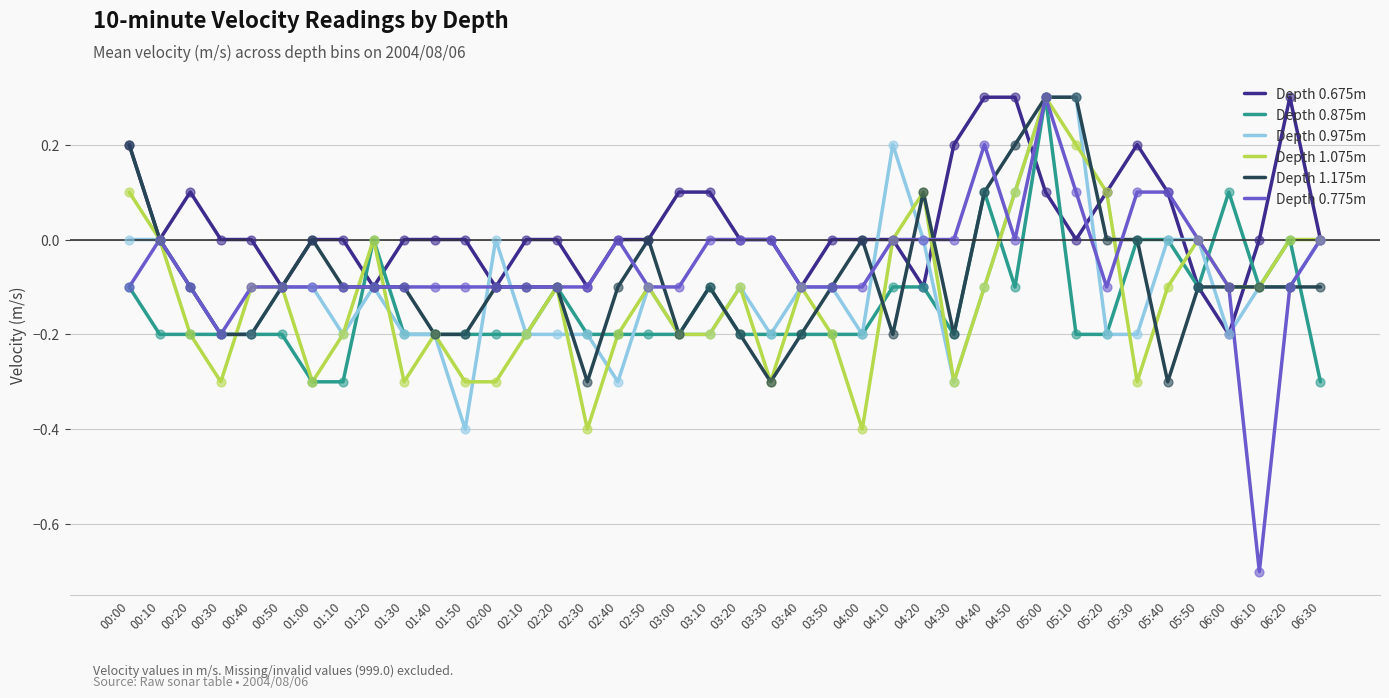

What are all the series names shown in the legend?

Depth 0.675m, Depth 0.875m, Depth 0.975m, Depth 1.075m, Depth 1.175m, Depth 0.775m